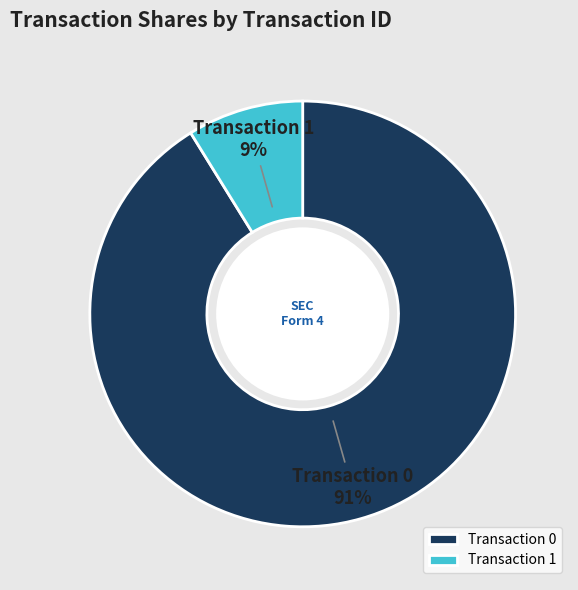

Do Transaction 0 and Transaction 1 together represent more than half of the pie?

Yes